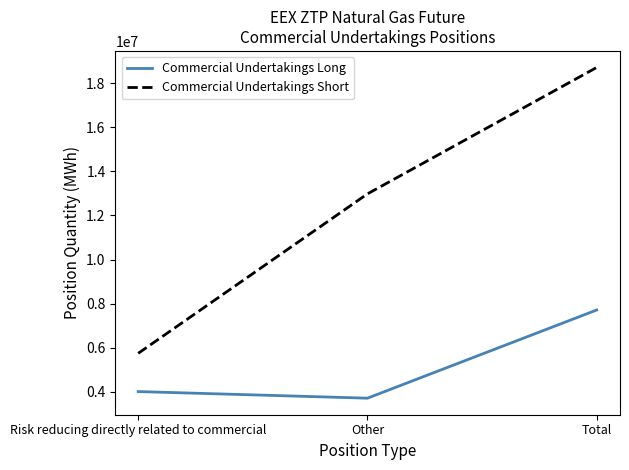

What is the sum of all Commercial Undertakings Short values?

37443506